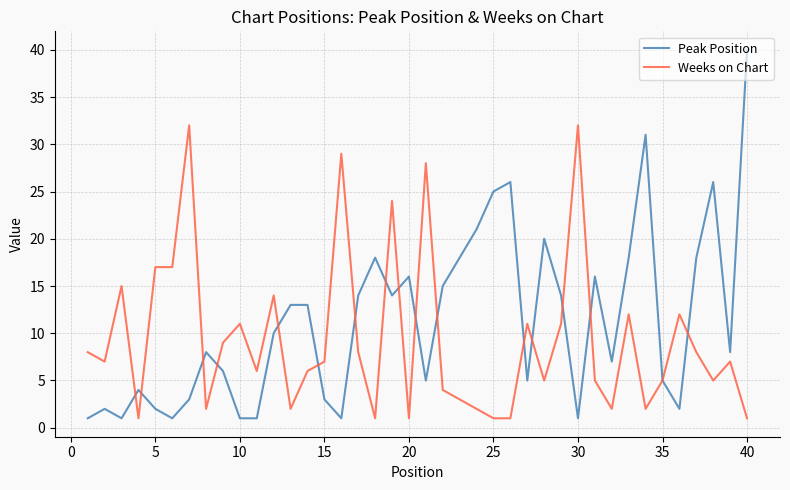

Is this an area chart (filled region under the line)?

No